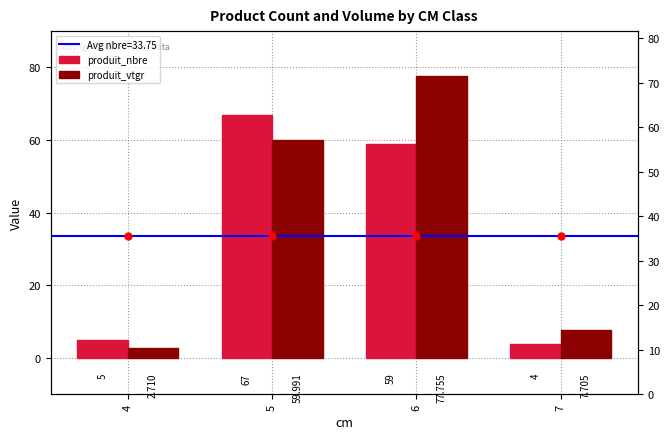

What is the difference between the produit_vtgr values at 5 and 4?

57.3